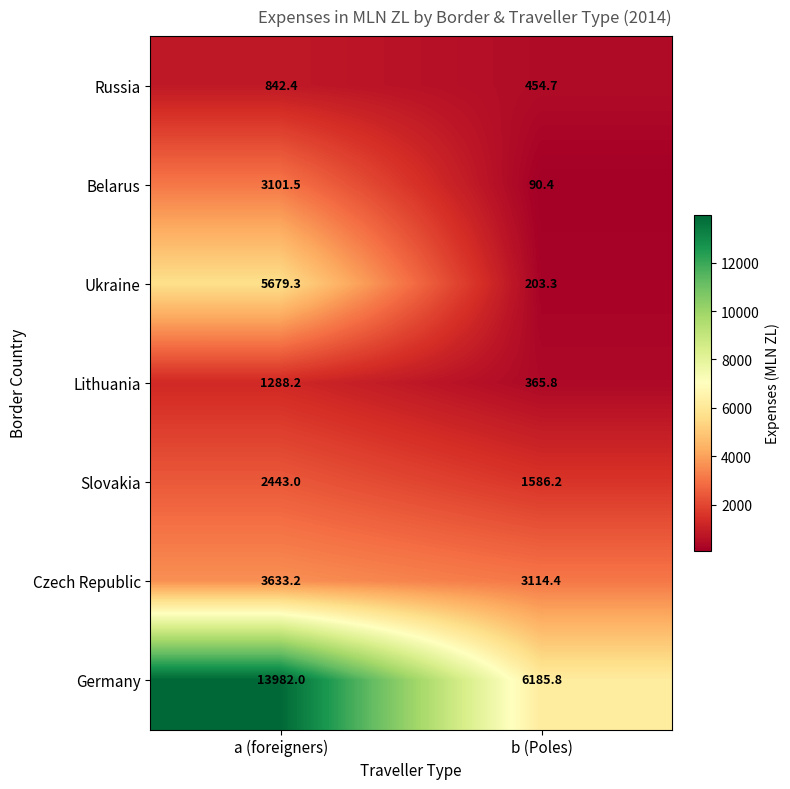

What is the average value of the Germany series?

10083.9